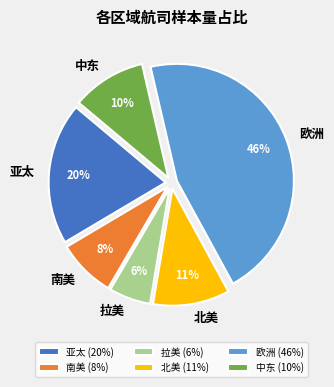

Between 拉美 and 欧洲, which is larger?

欧洲